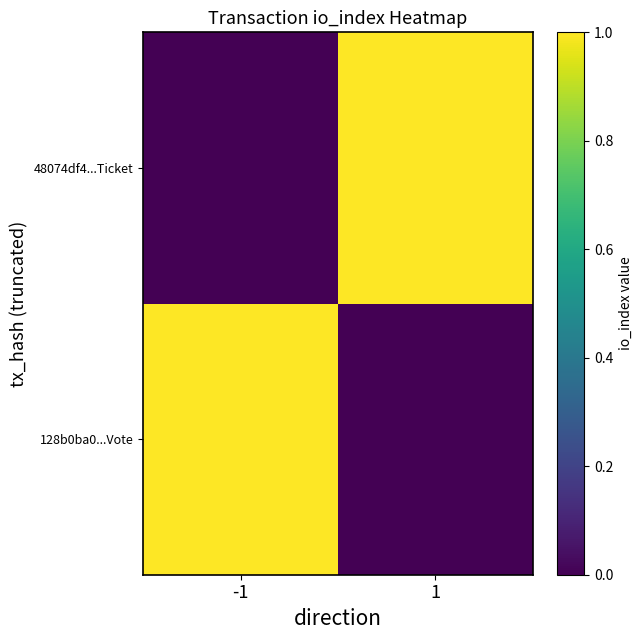

How many series are shown in this chart?

2